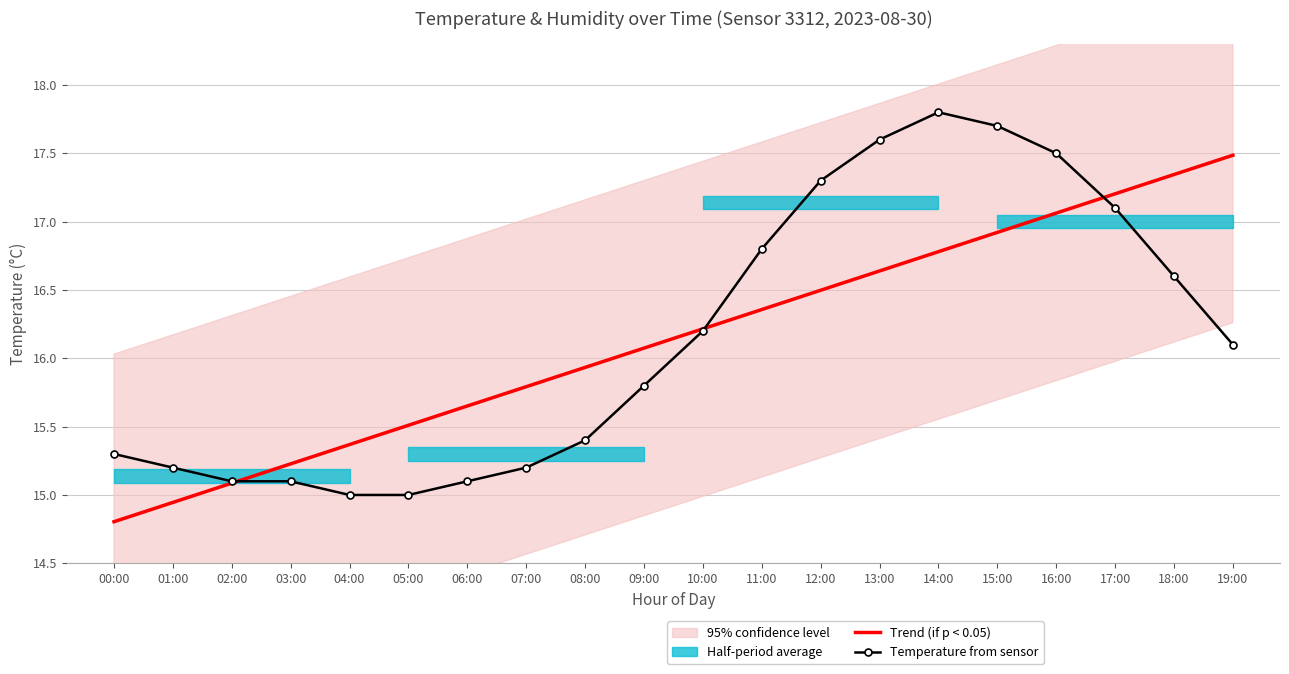

Reading left to right, list all the values displayed in this chart.

Trend (if p < 0.05): 14.8	14.9	15.1	15.2	15.4	15.5	15.7	15.8	15.9	16.1	16.2	16.4	16.5	16.6	16.8	16.9	17.1	17.2	17.3	17.5
Temperature from sensor: 15.3	15.2	15.1	15.1	15.0	15.0	15.1	15.2	15.4	15.8	16.2	16.8	17.3	17.6	17.8	17.7	17.5	17.1	16.6	16.1